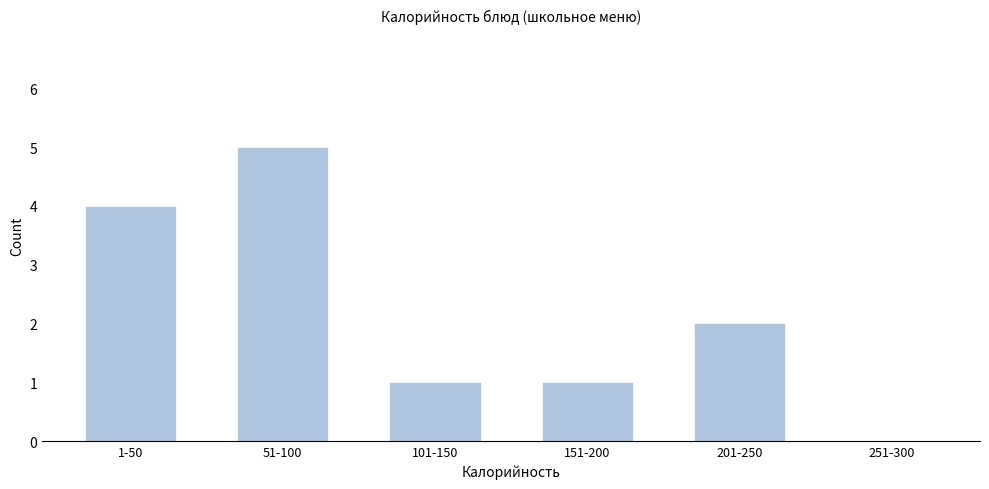

Reading left to right, extract all data points from this chart.

1-50=4	51-100=5	101-150=1	151-200=1	201-250=2	251-300=0